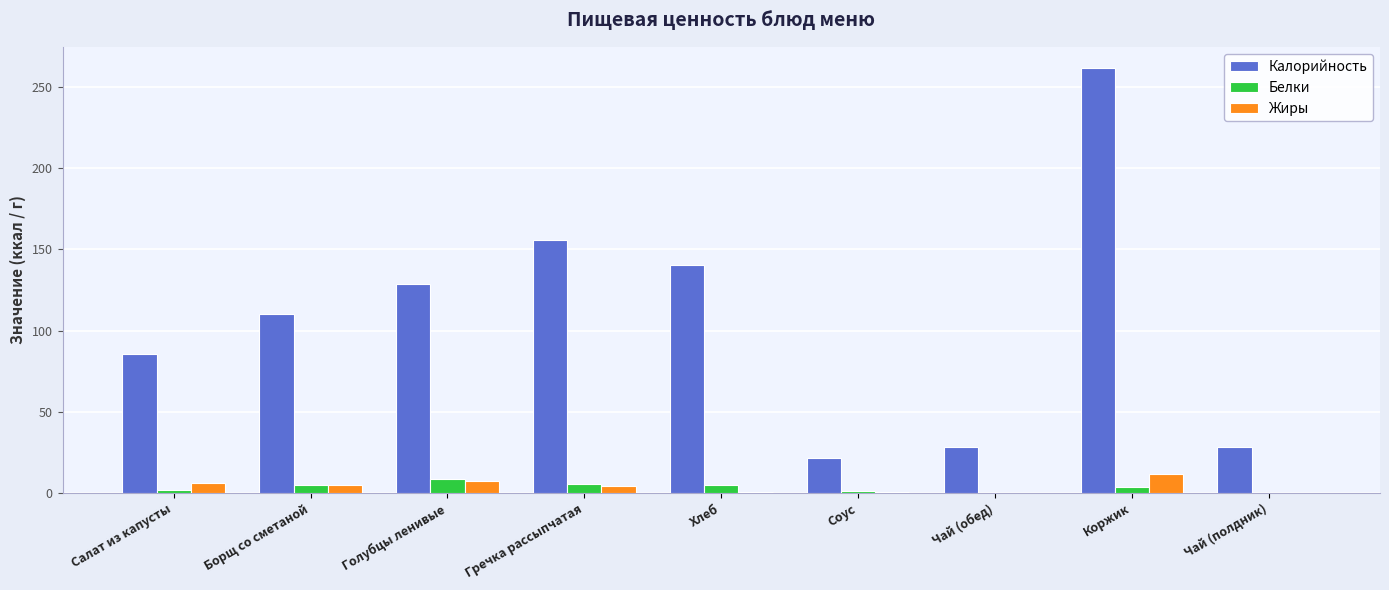

The Белки series shows 8.4 at Голубцы ленивые. True or false?

True